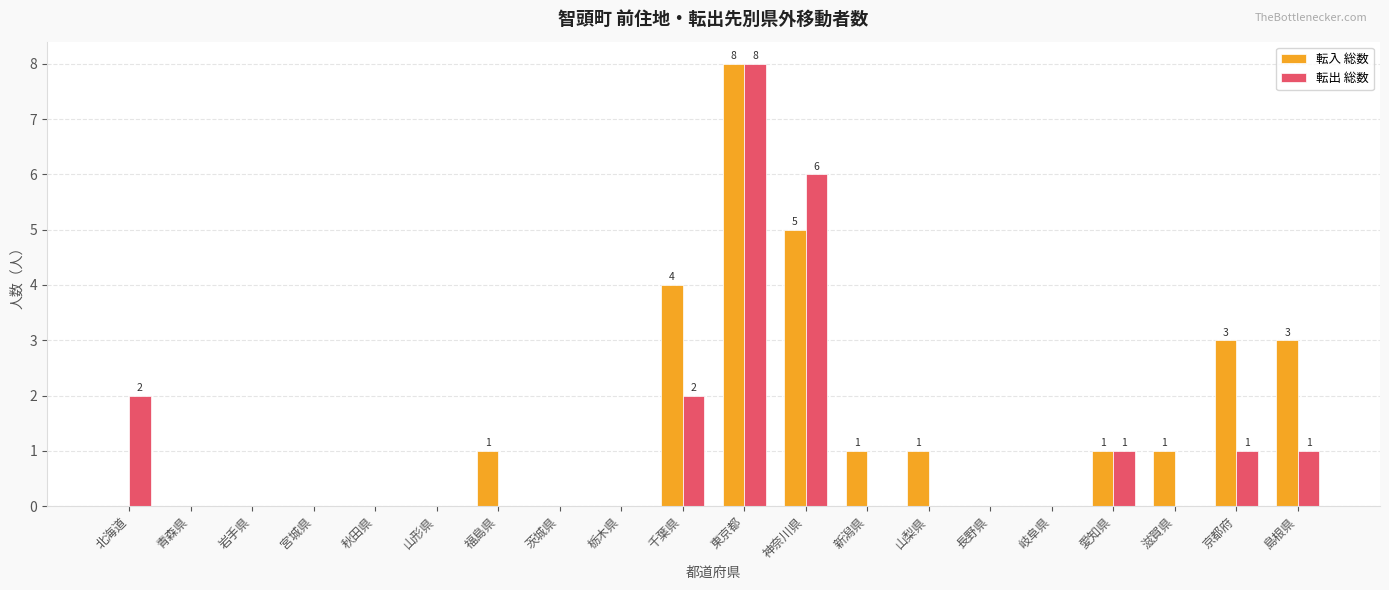

Which category has the highest value in the 転入 総数 series?

東京都